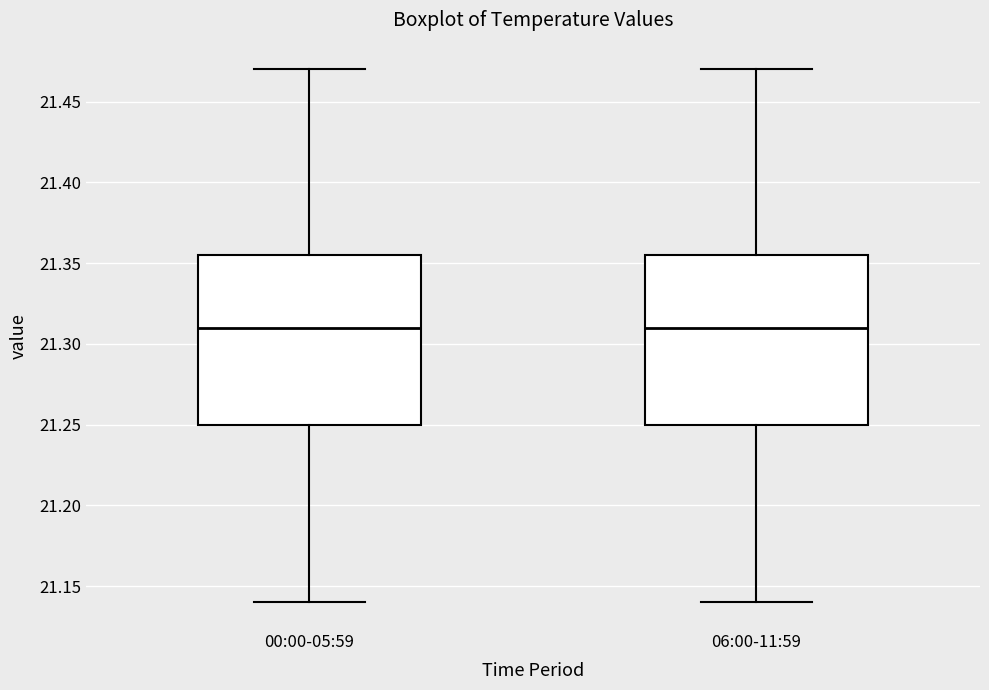

Where is the lower edge of the box for 00:00-05:59 on the y-axis? The values are not printed on the chart, so give them approximately, as read against the axis.

21.250